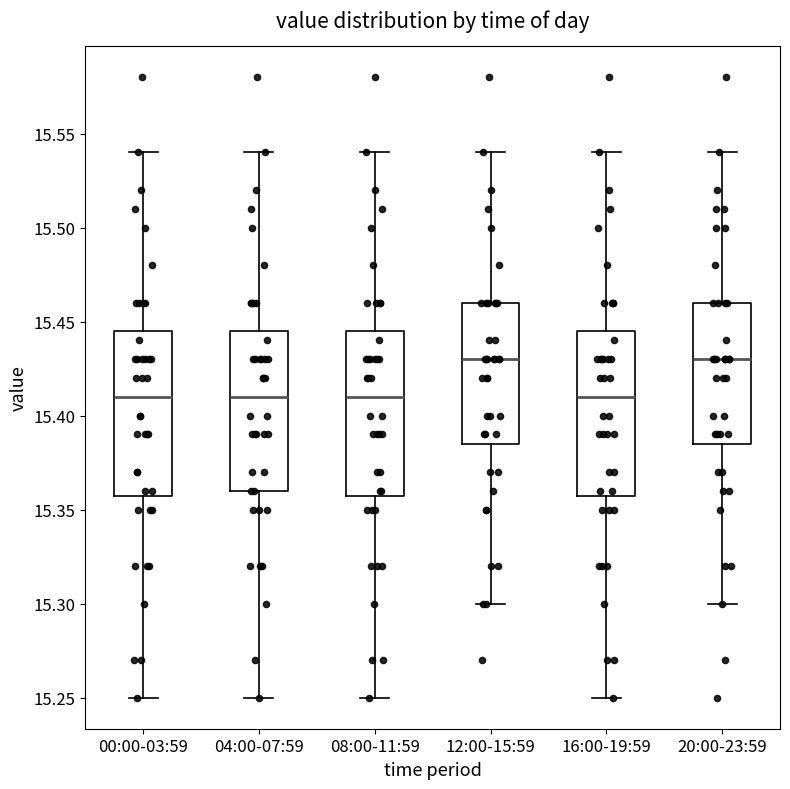

Reading left to right, read every box against the y-axis: the position of its median line, the range the box covers, and the ends of its whiskers. The values are not printed on the chart, so give them approximately, as read against the axis.

00:00-03:59: median 15.410, box 15.360 to 15.445, whiskers 15.250 to 15.540
04:00-07:59: median 15.410, box 15.360 to 15.445, whiskers 15.250 to 15.540
08:00-11:59: median 15.410, box 15.360 to 15.445, whiskers 15.250 to 15.540
12:00-15:59: median 15.430, box 15.385 to 15.460, whiskers 15.300 to 15.540
16:00-19:59: median 15.410, box 15.360 to 15.445, whiskers 15.250 to 15.540
20:00-23:59: median 15.430, box 15.385 to 15.460, whiskers 15.300 to 15.540